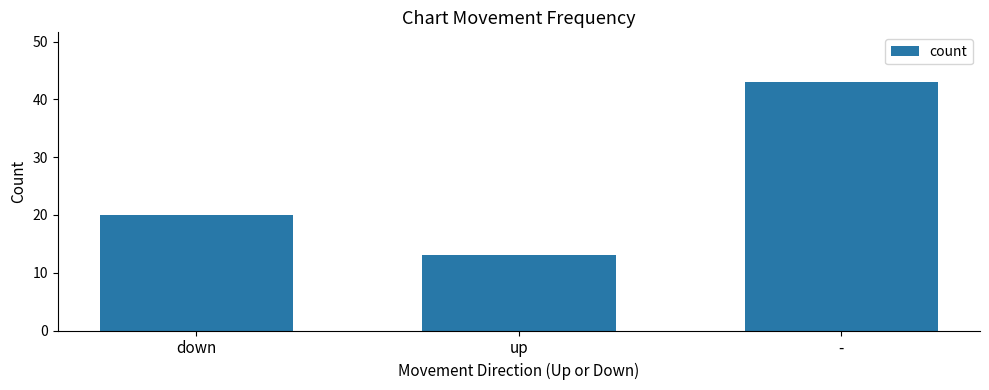

What is the difference between the second highest and minimum values?

7